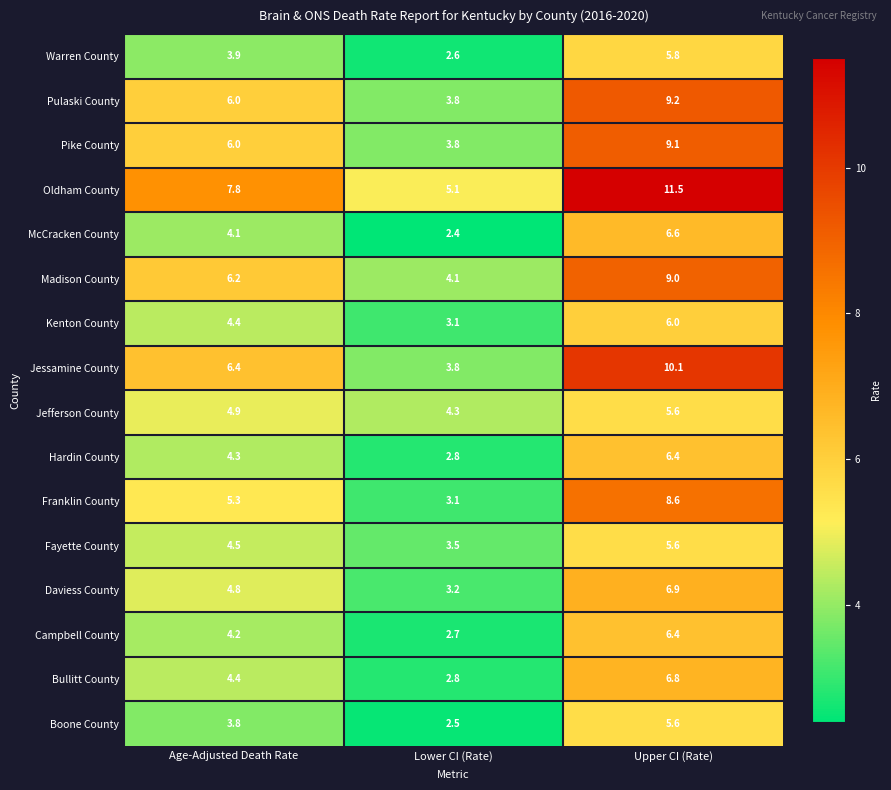

What is the sum of the Hardin County values at Lower CI (Rate) and Age-Adjusted Death Rate?

7.1